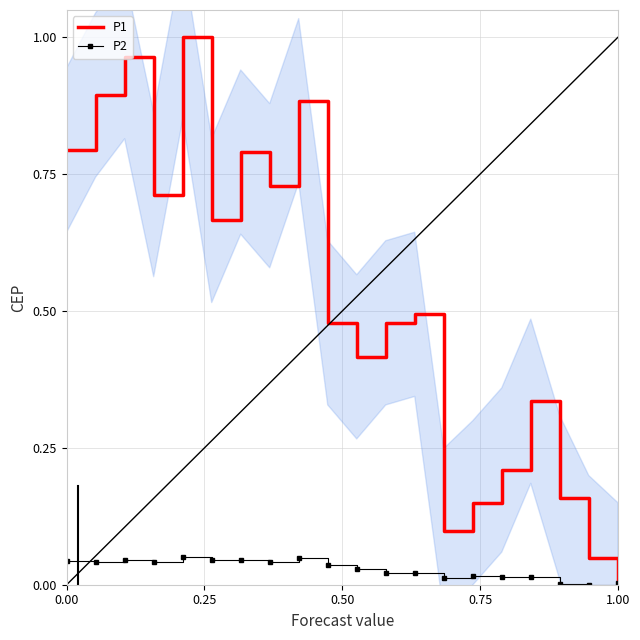

Reading left to right, list all the values displayed in this chart.

P1: 0.8	0.9	1.0	0.7	1.0	0.7	0.8	0.7	0.9	0.5	0.4	0.5	0.5	0.1	0.1	0.2	0.3	0.2	0.0	0.0
P2: 0.0	0.0	0.0	0.0	0.1	0.0	0.0	0.0	0.0	0.0	0.0	0.0	0.0	0.0	0.0	0.0	0.0	0.0	0.0	0.0